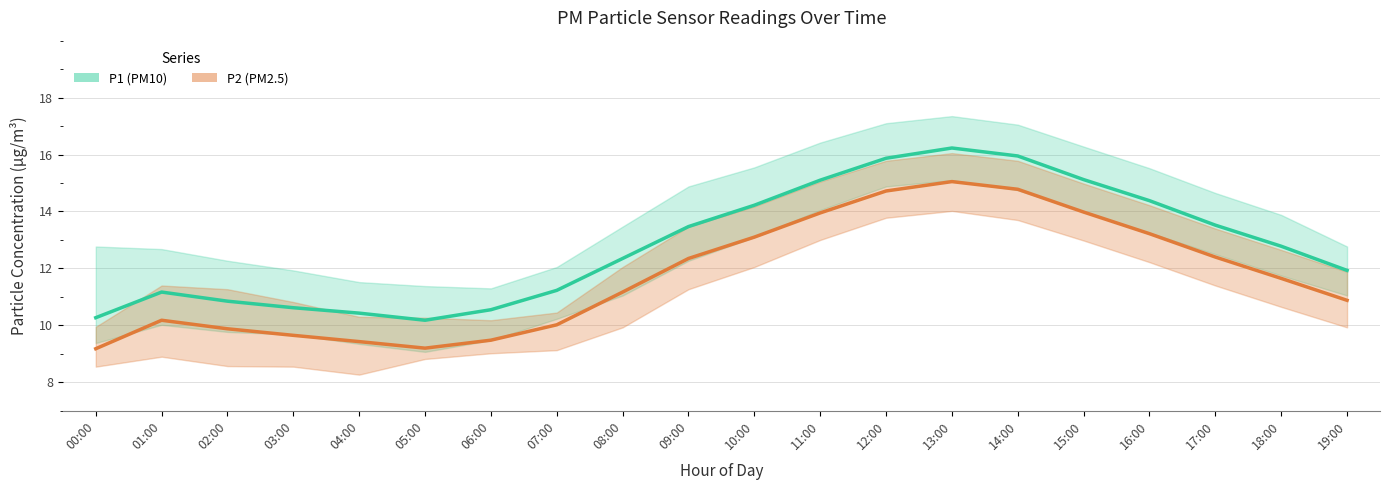

At 10:00, list the series in order from smallest to largest.

P2 (PM2.5), P1 (PM10)